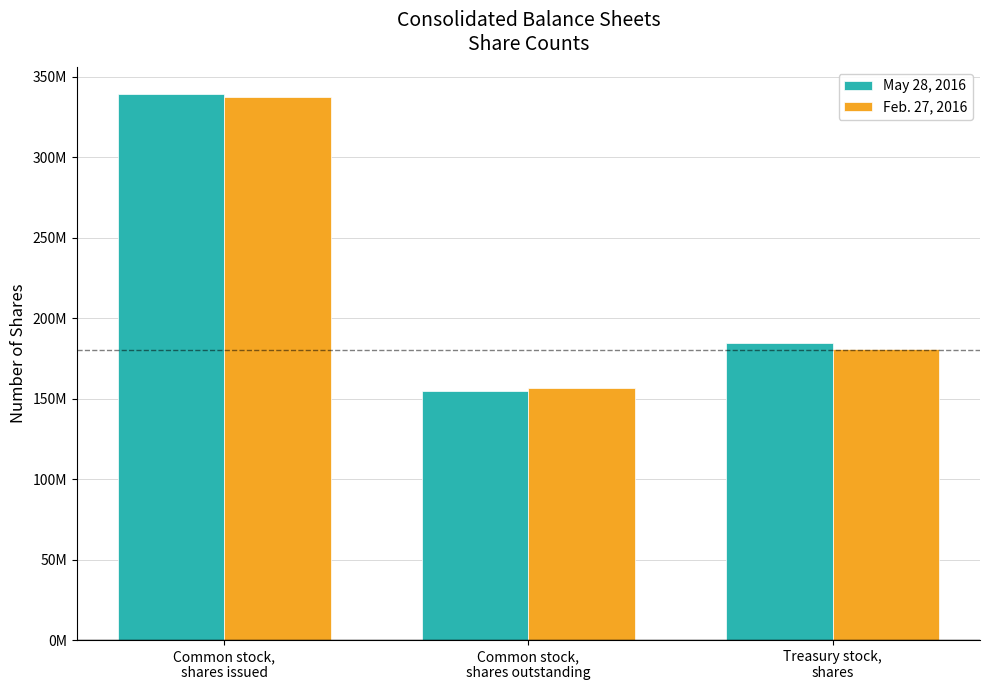

What are all the series names shown in the legend?

May 28, 2016, Feb. 27, 2016